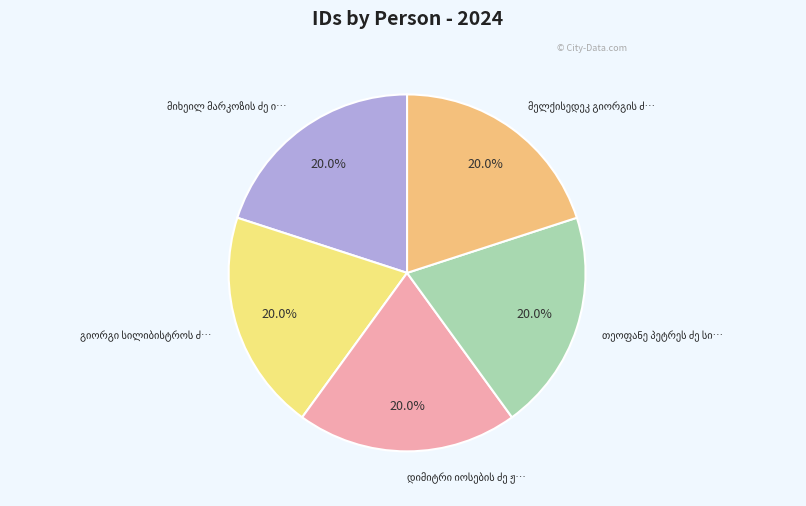

True or false: გიორგი სილიბისტროს ძე მენაღარიშვილი accounts for 30% of the total.

False